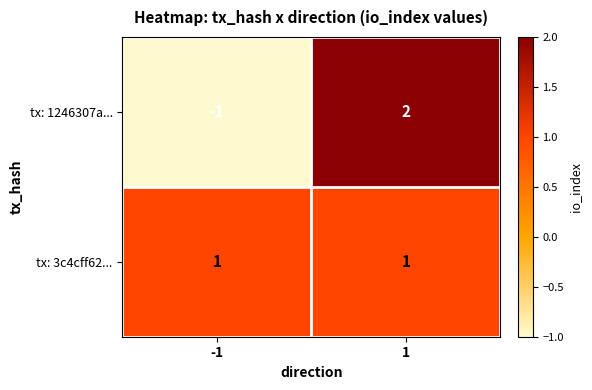

Count the number of categories in the chart.

2